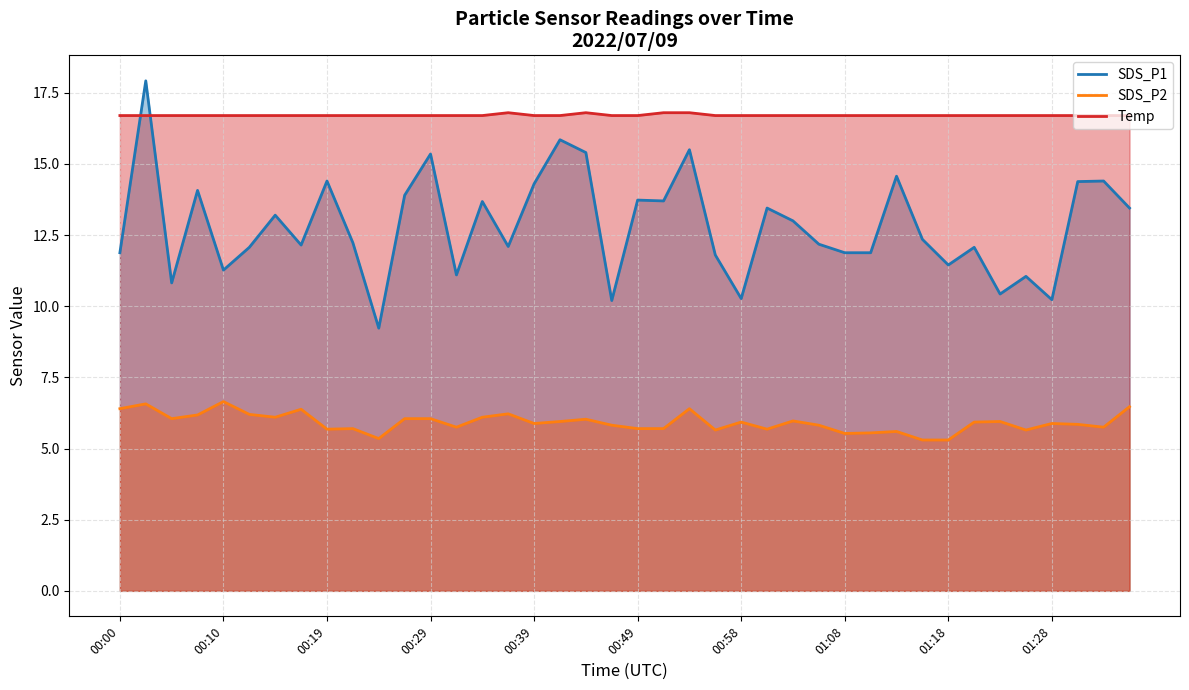

What is the difference between the maximum and minimum values in the SDS_P1 series?

8.7